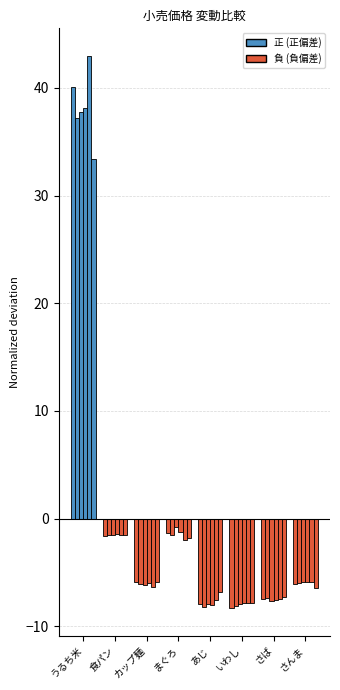

What is the label of the 3rd bar from the left?

カップ麺